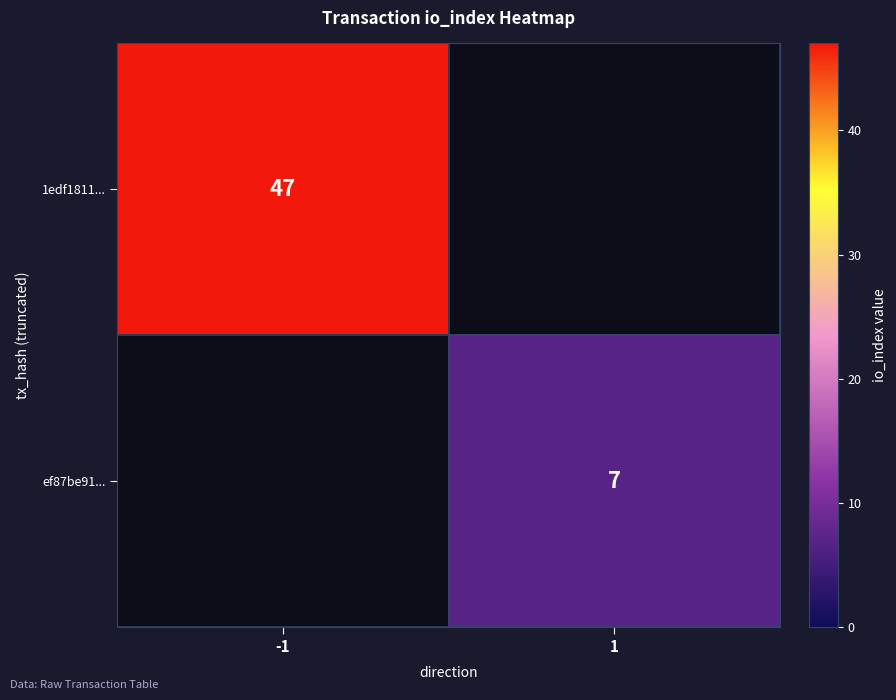

How many distinct data groups are displayed?

2